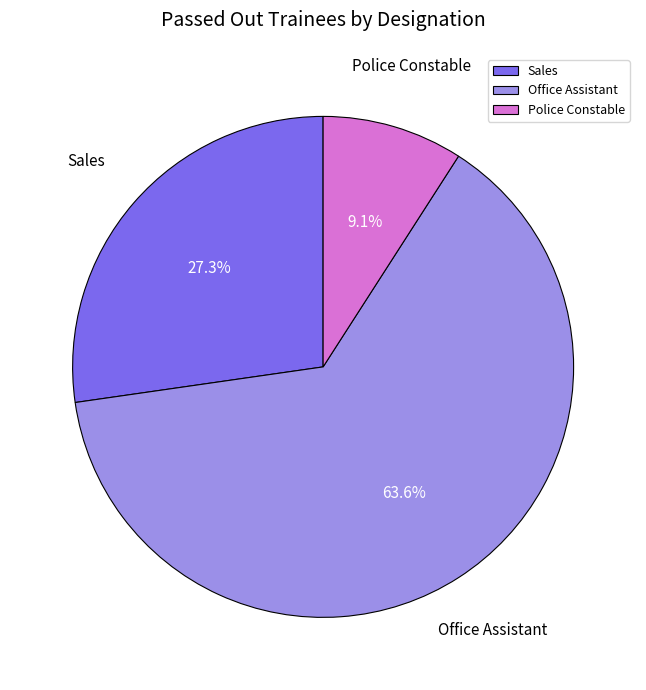

What percentage is NOT represented by Sales?

72.7%